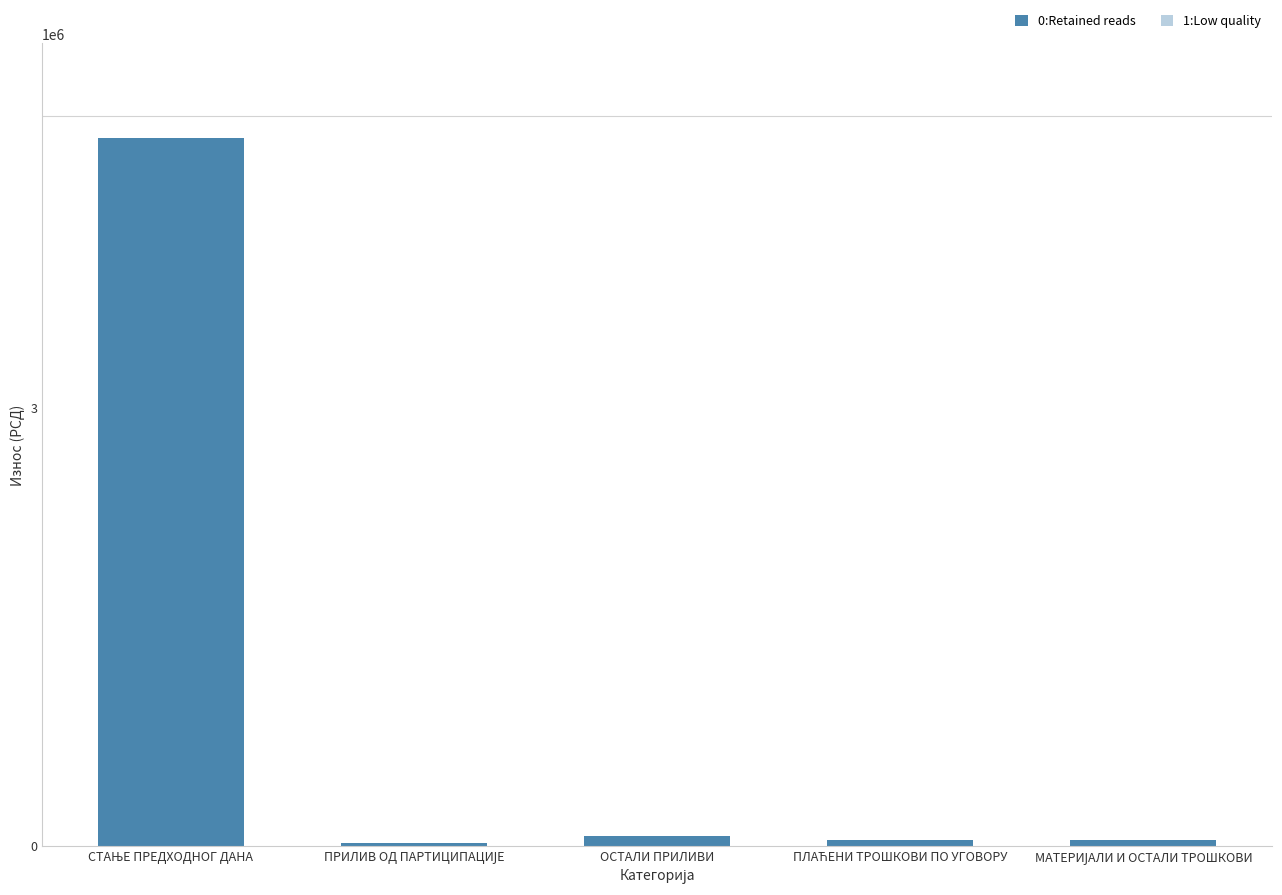

What is the greatest value displayed?

4851254.3